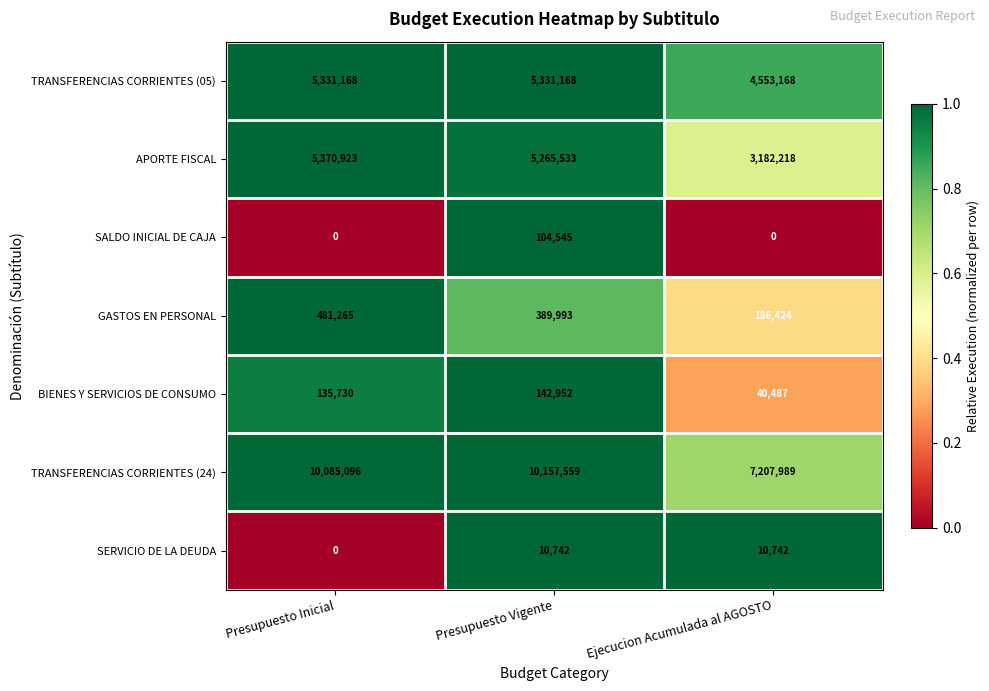

What is the maximum value shown in the chart?

10157559